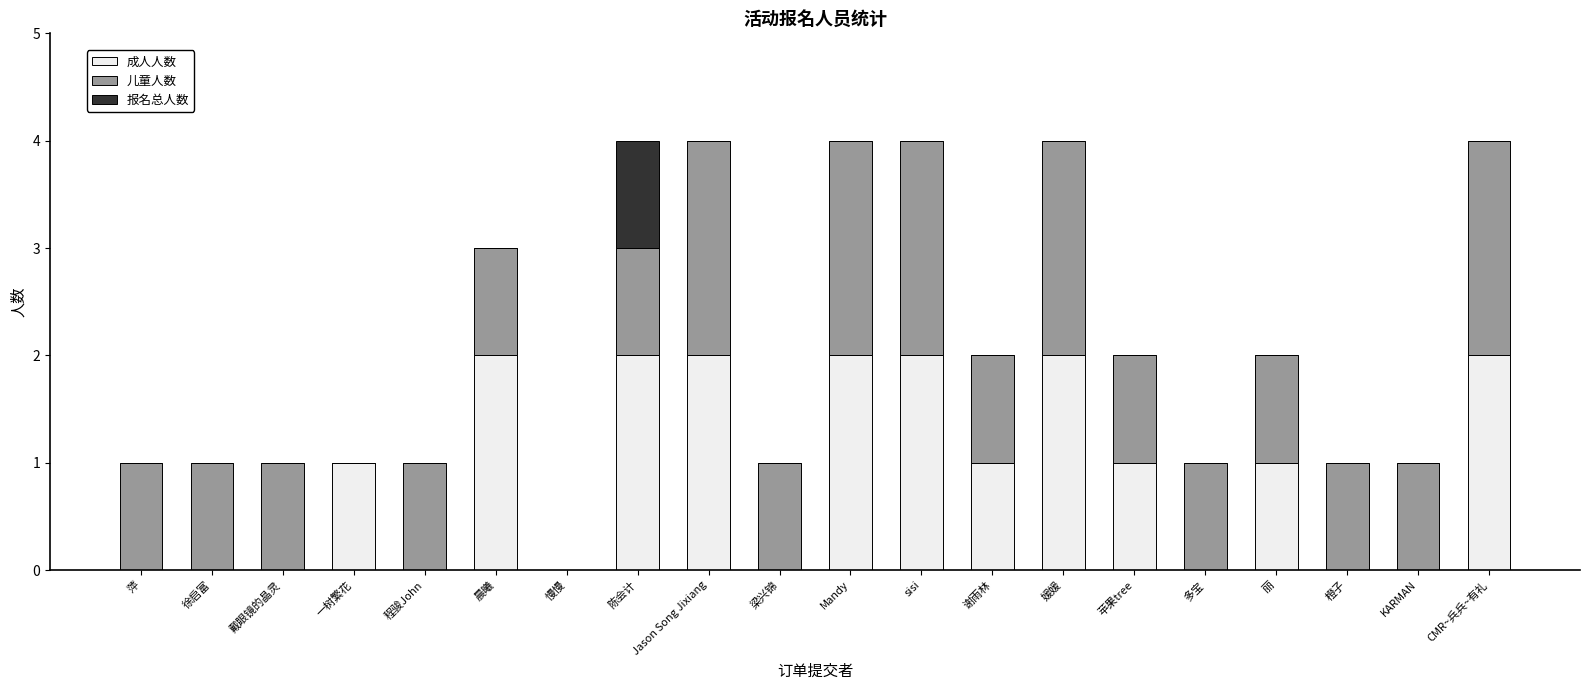

What is the difference between the 成人人数 values at Mandy and 萍?

2